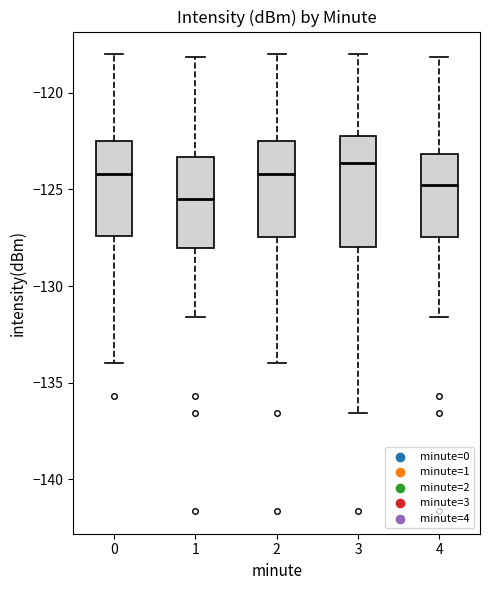

Comparing the boxes themselves (not the whiskers), which one is the tallest?

3